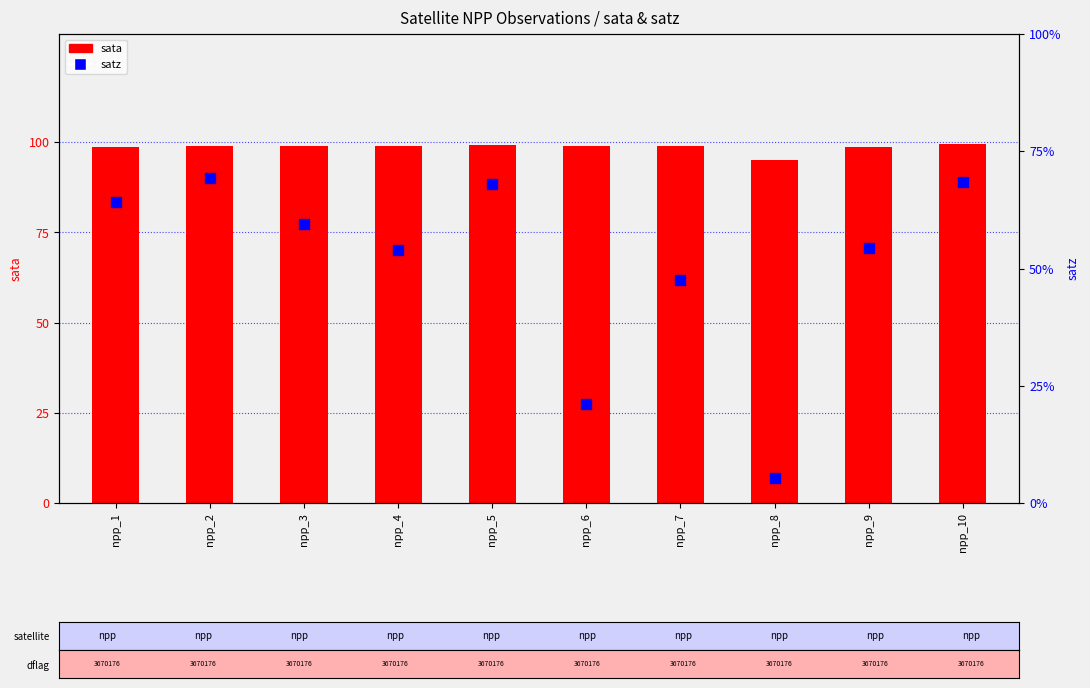

What is the total value across all series at npp_7?

146.6